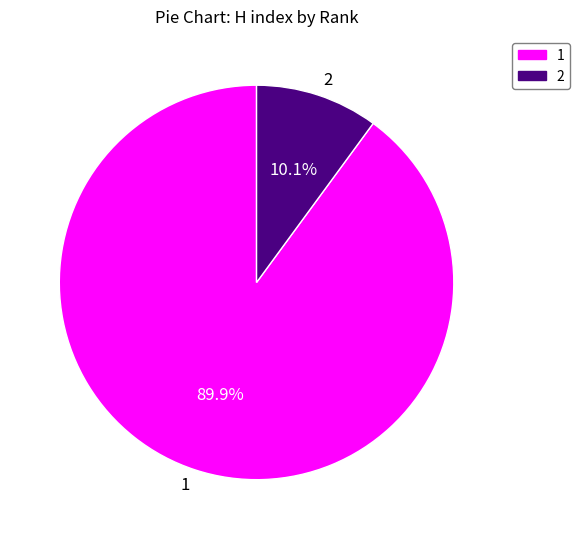

Is it true that 2 is 10% of the pie?

True